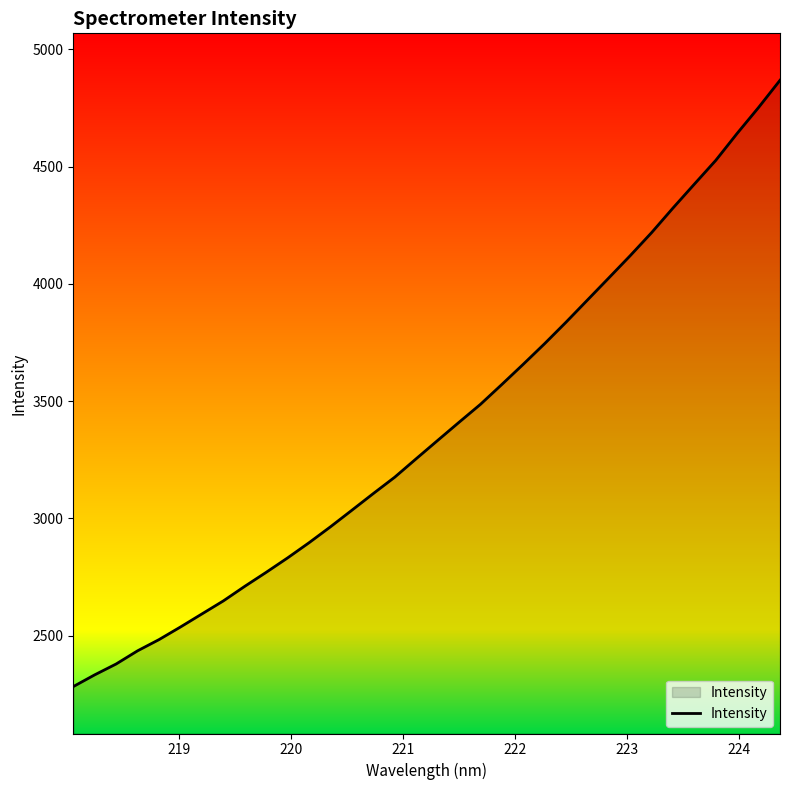

What is the minimum value shown in the chart?

2283.2